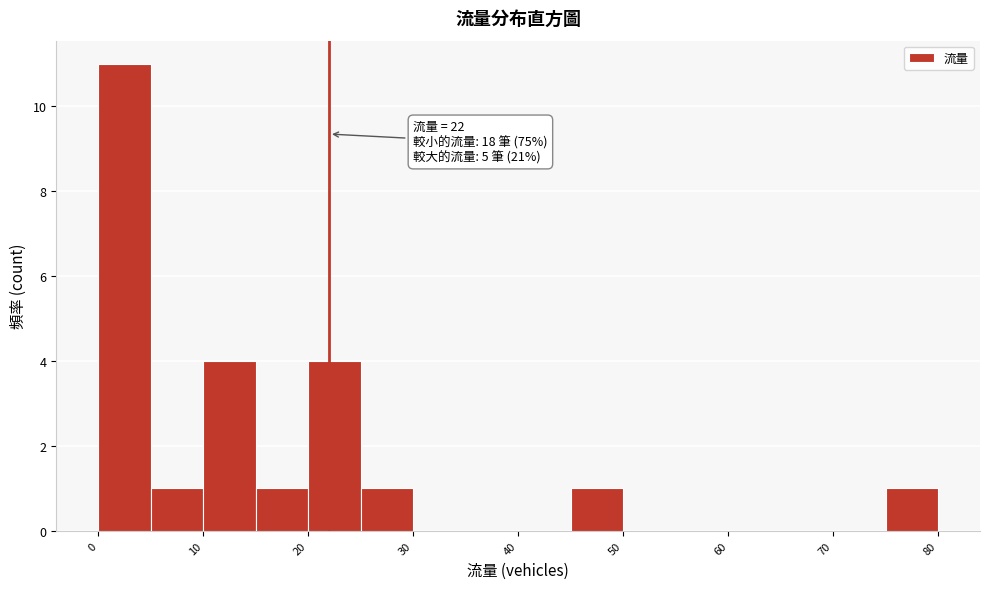

Which range on the x-axis has the tallest bar?

0 to 5